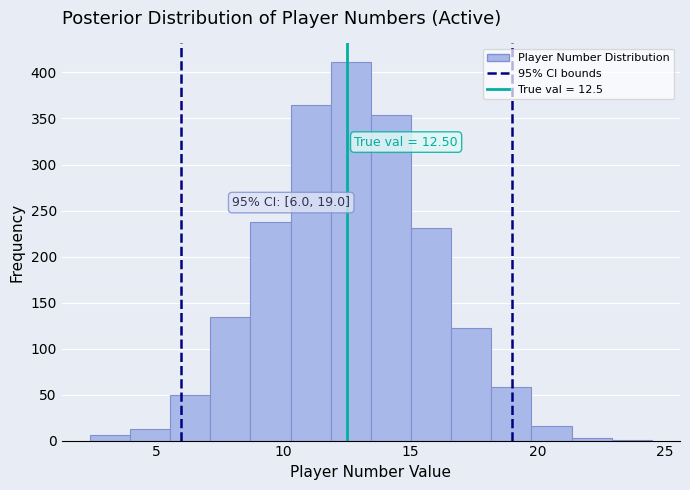

Read against the x-axis, roughly where is the centre of the tallest bar?

12.5